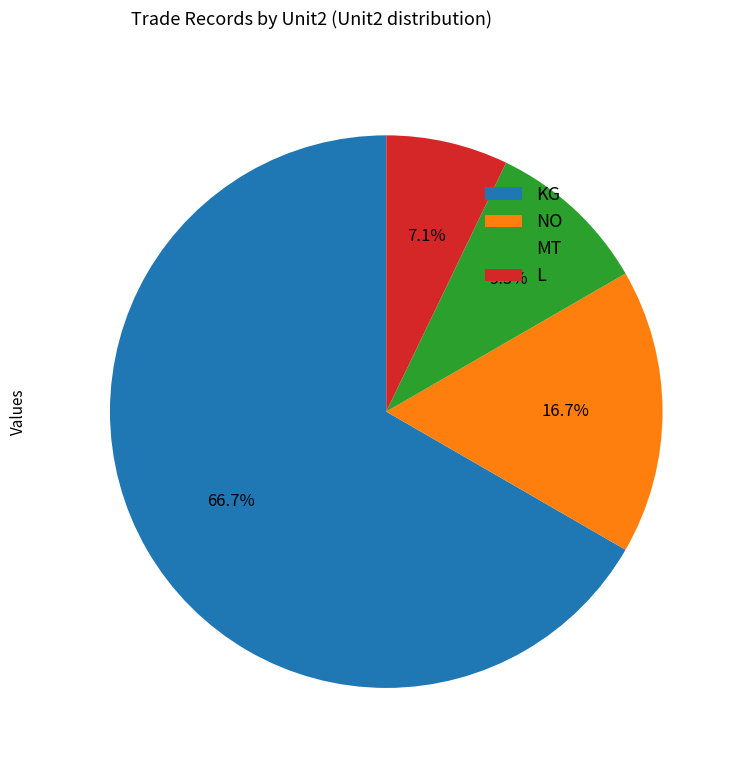

What portion of the pie excludes NO?

83.3%